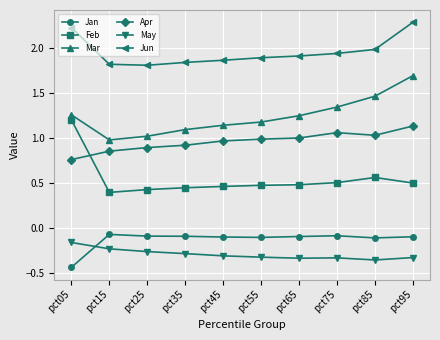

What is the difference between the May values at pct45 and pct15?

0.1